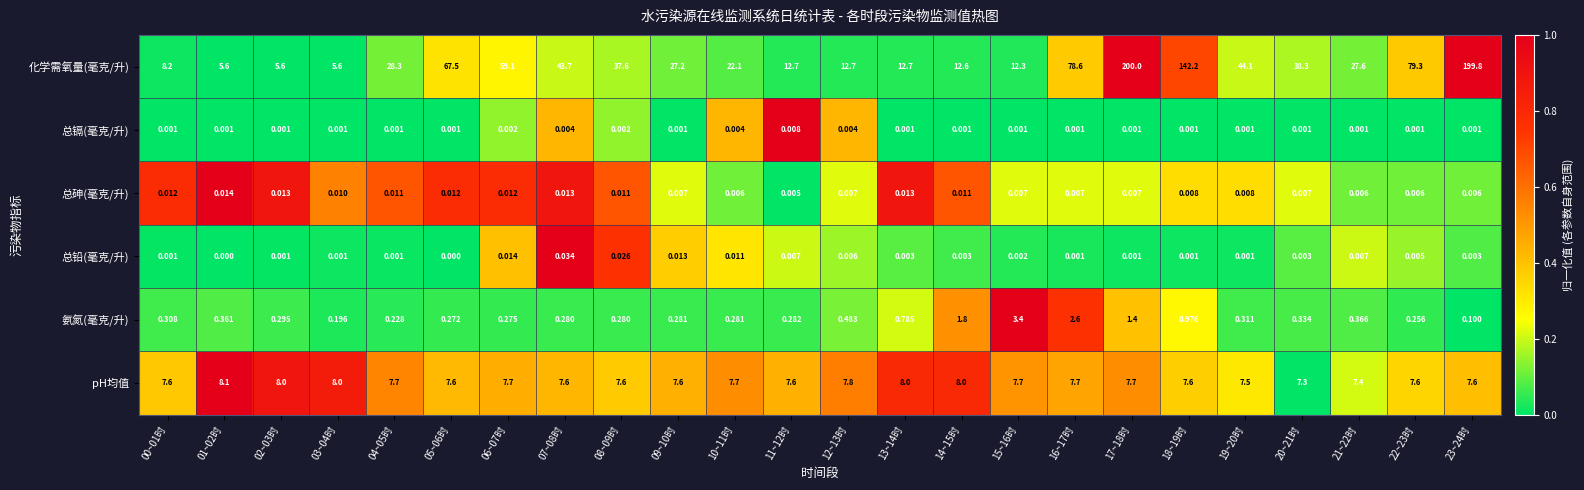

Which series has the widest spread of values?

化学需氧量(毫克/升)